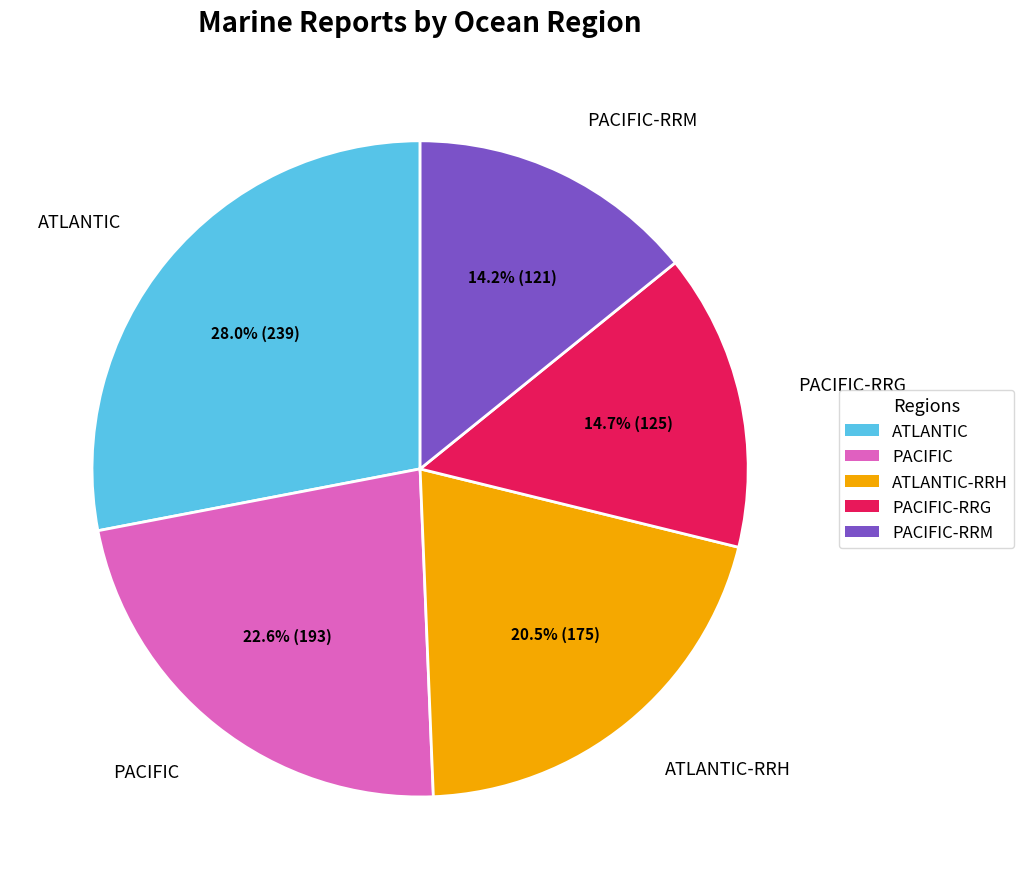

Is there any slice that represents more than half of the pie?

No